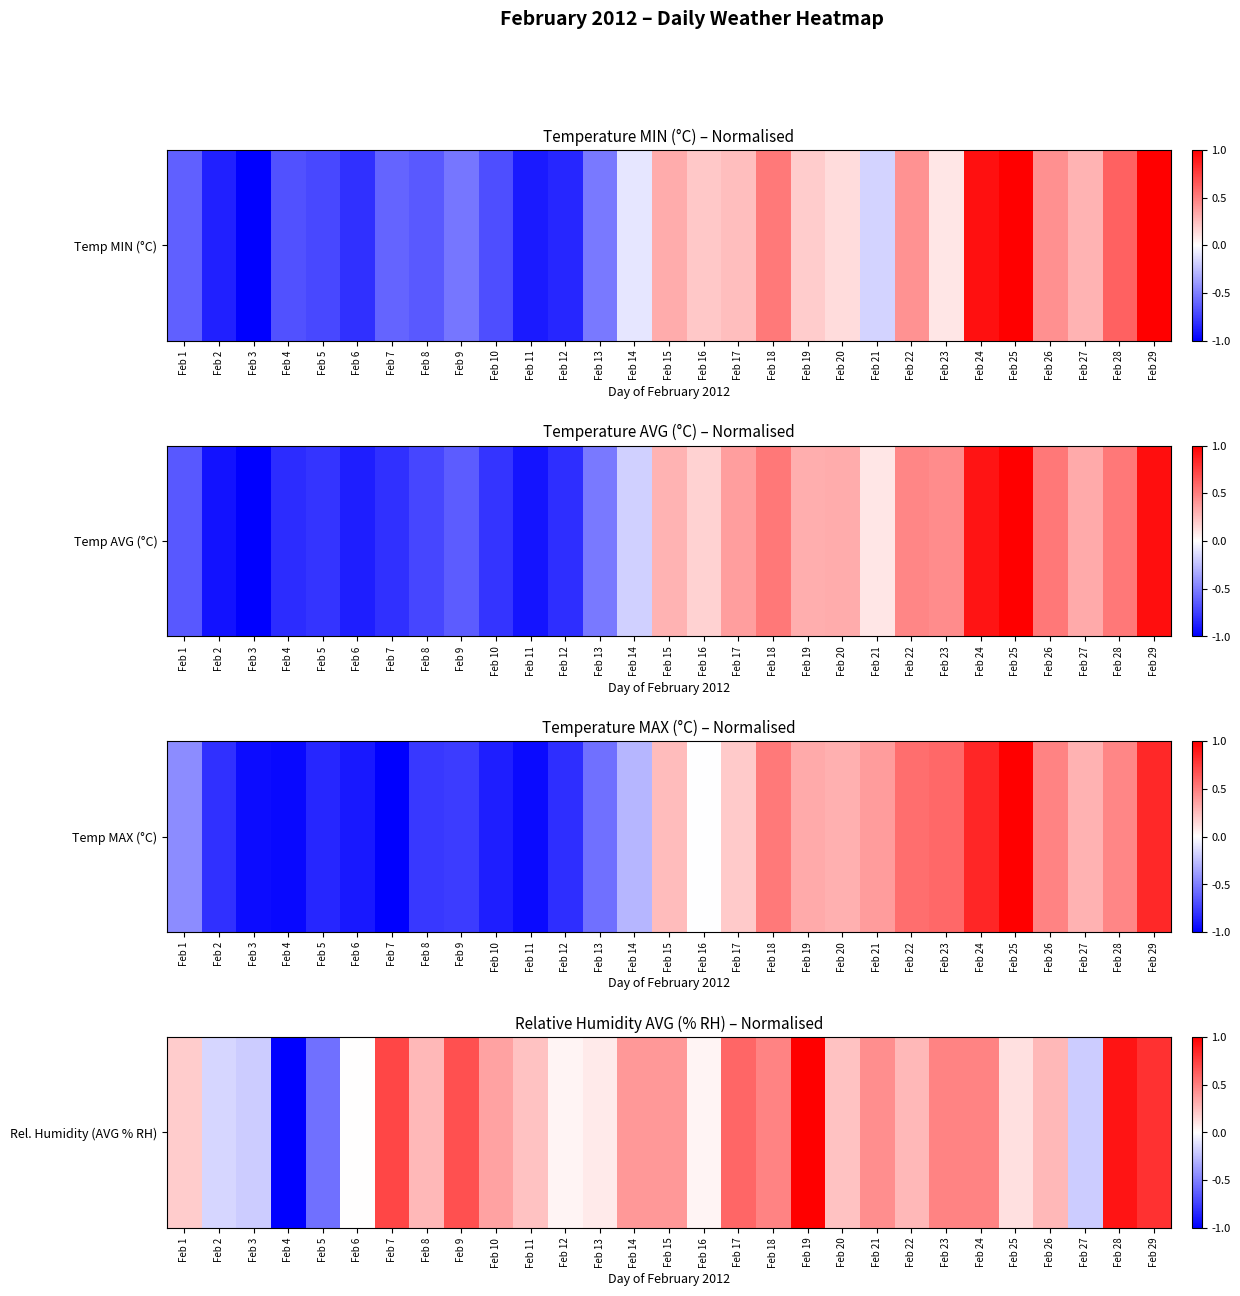

List the labels in order of value, smallest first.

Feb 4, Feb 5, Feb 3, Feb 27, Feb 2, Feb 6, Feb 12, Feb 16, Feb 13, Feb 25, Feb 1, Feb 11, Feb 20, Feb 8, Feb 22, Feb 26, Feb 10, Feb 14, Feb 15, Feb 21, Feb 18, Feb 23, Feb 24, Feb 17, Feb 9, Feb 7, Feb 29, Feb 28, Feb 19